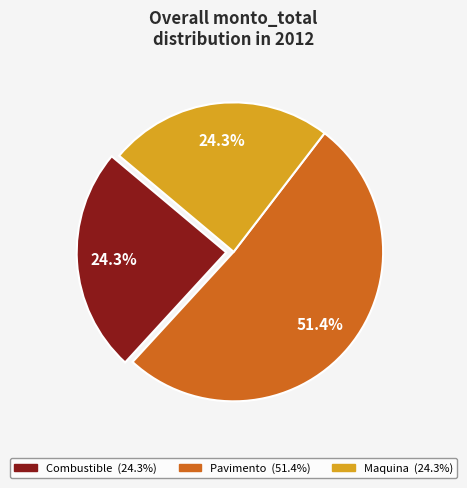

Is there any slice that represents more than half of the pie?

Yes